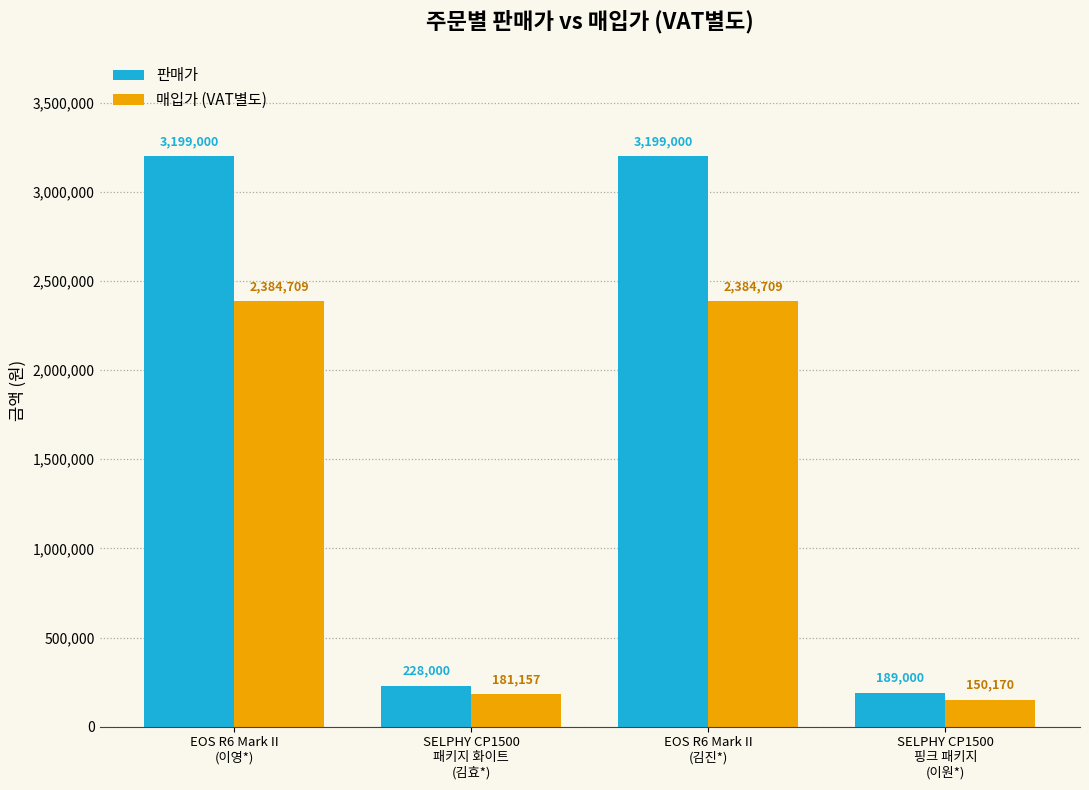

What is the smallest value displayed?

150170